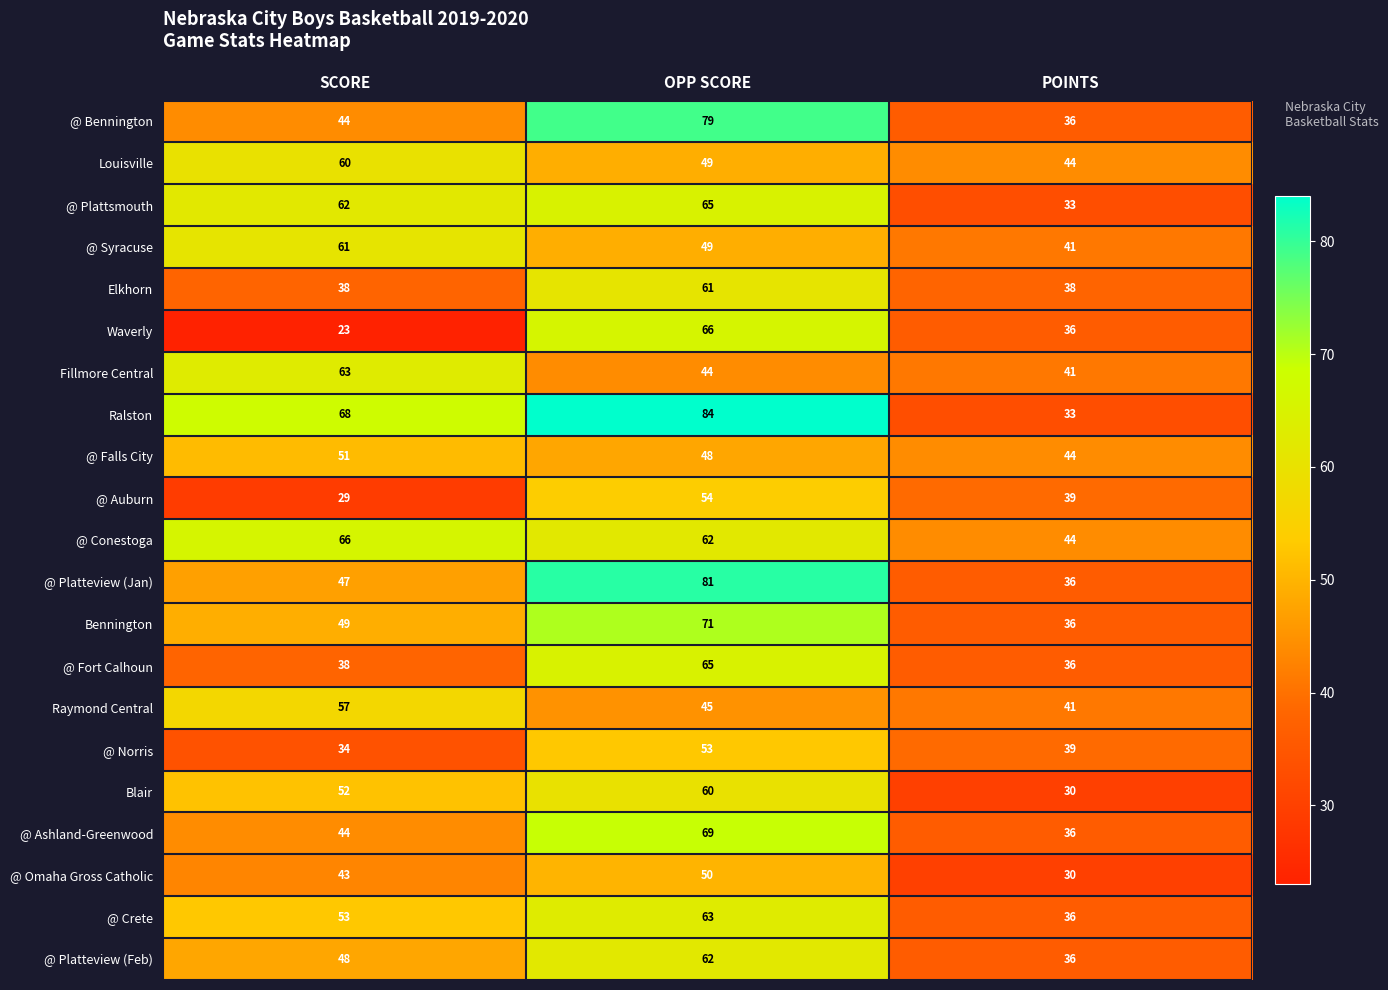

The value of @ Ashland-Greenwood at OPP SCORE is 69. True or false?

True